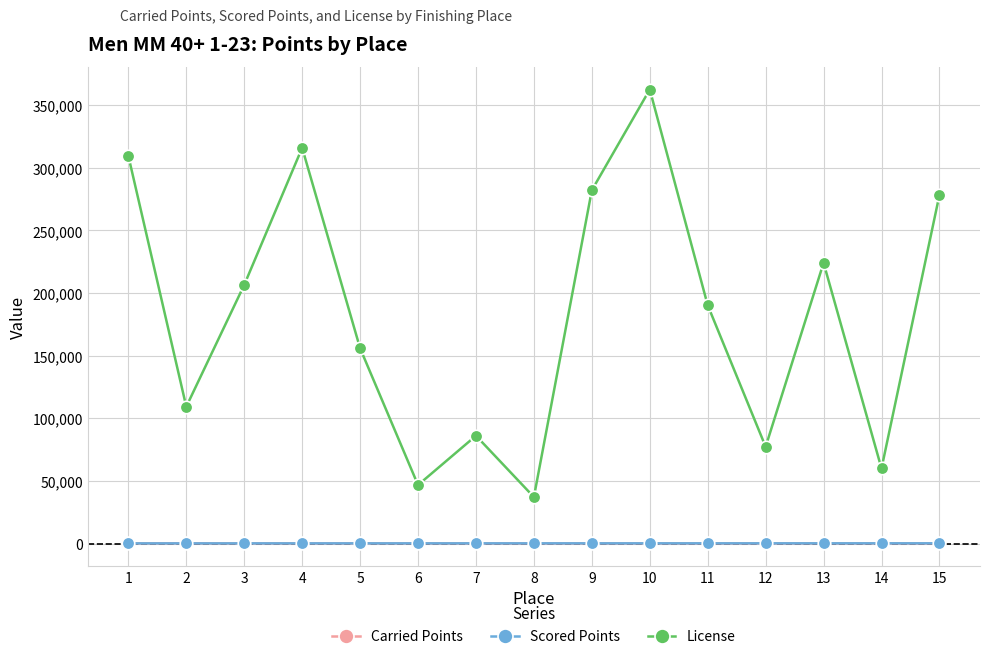

What is the maximum value shown in the chart?

362495.0